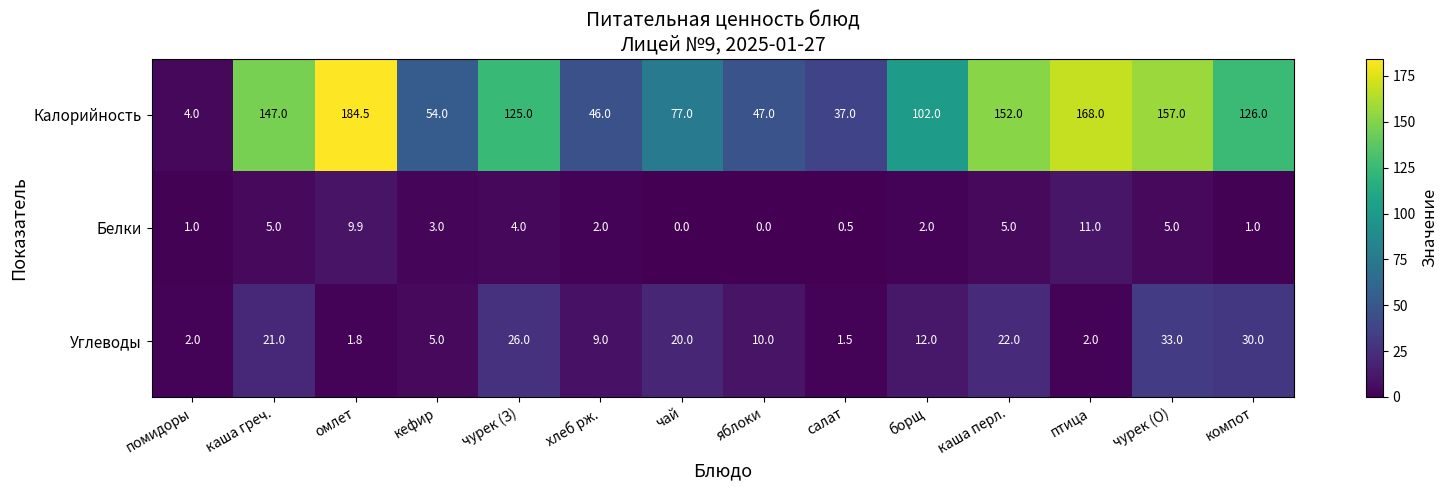

What is the difference between the highest and lowest values at яблоки?

47.0